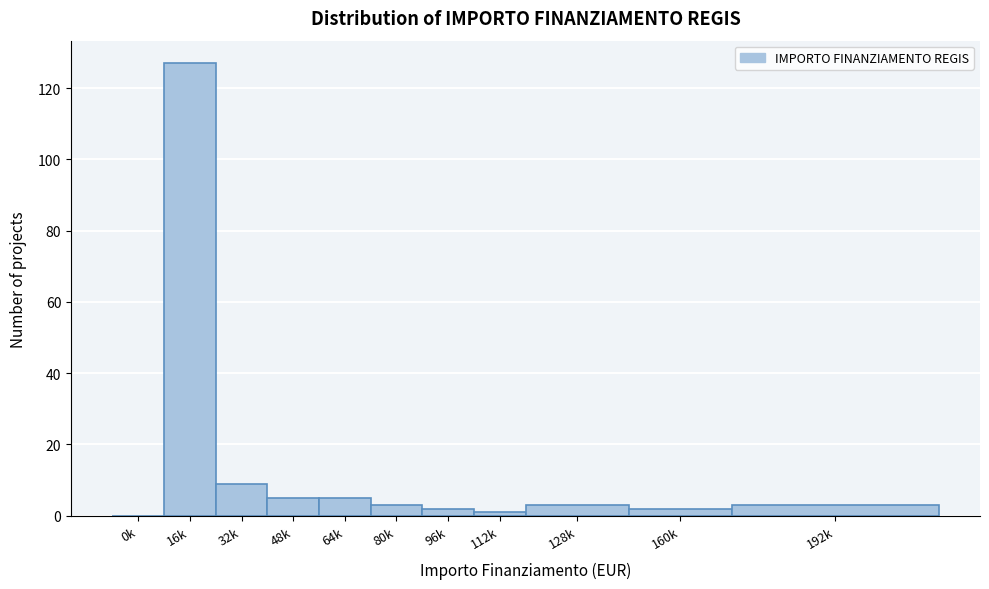

Reading left to right, extract all data points from this chart.

0k=0	16k=127	32k=9	48k=5	64k=5	80k=3	96k=2	112k=1	128k=3	160k=2	192k=3